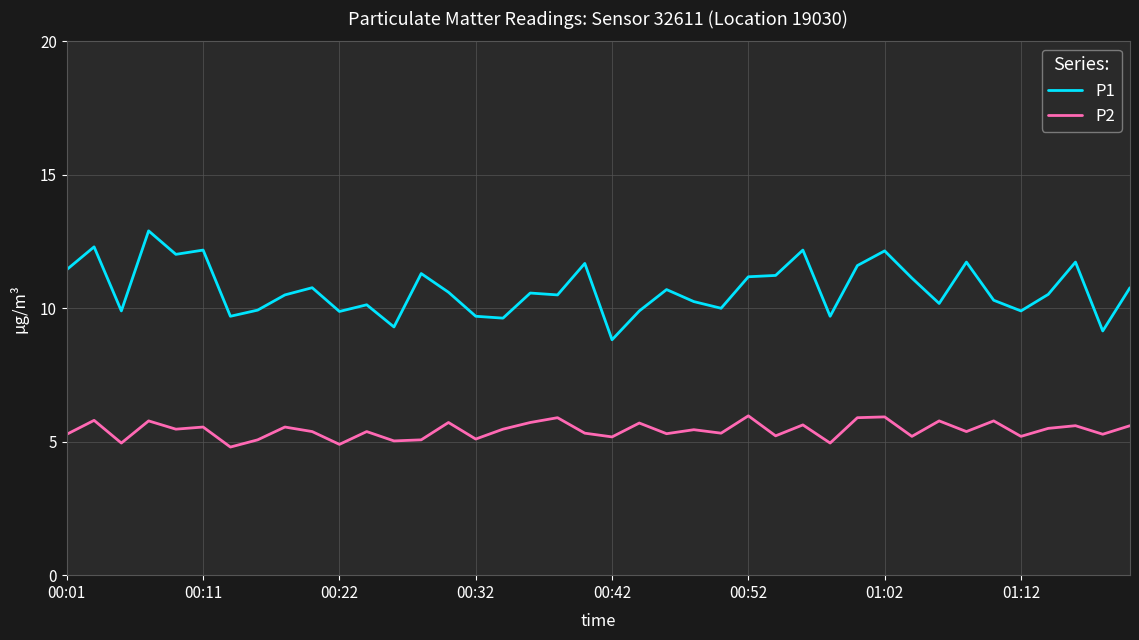

What is the difference between the second highest and minimum values in the P2 series?

1.1